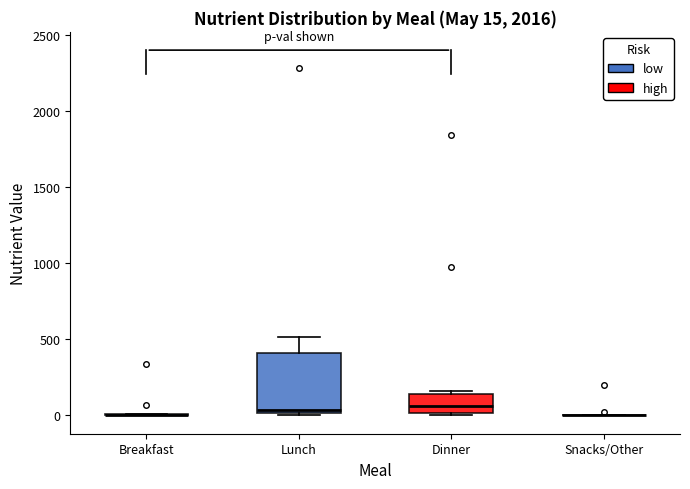

Comparing the boxes themselves (not the whiskers), which one is the tallest?

Lunch